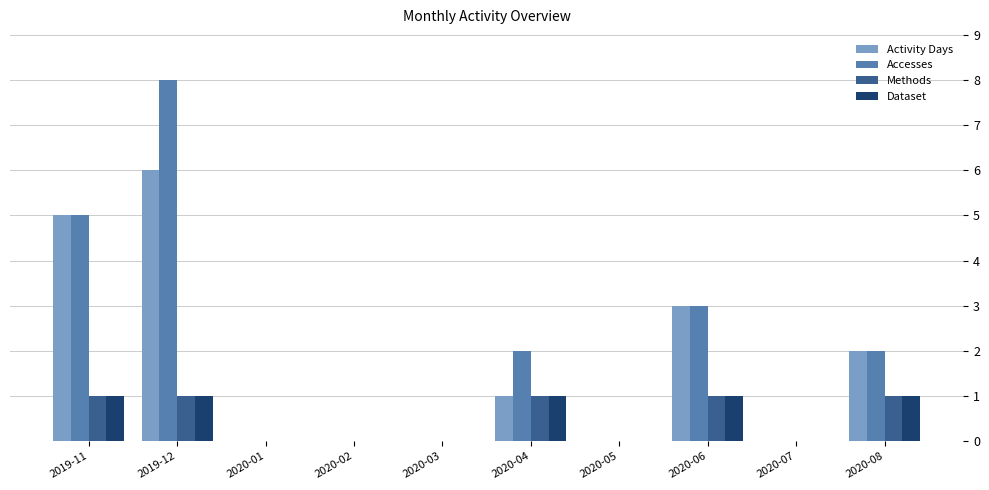

Which label corresponds to the largest value in the chart?

2019-12